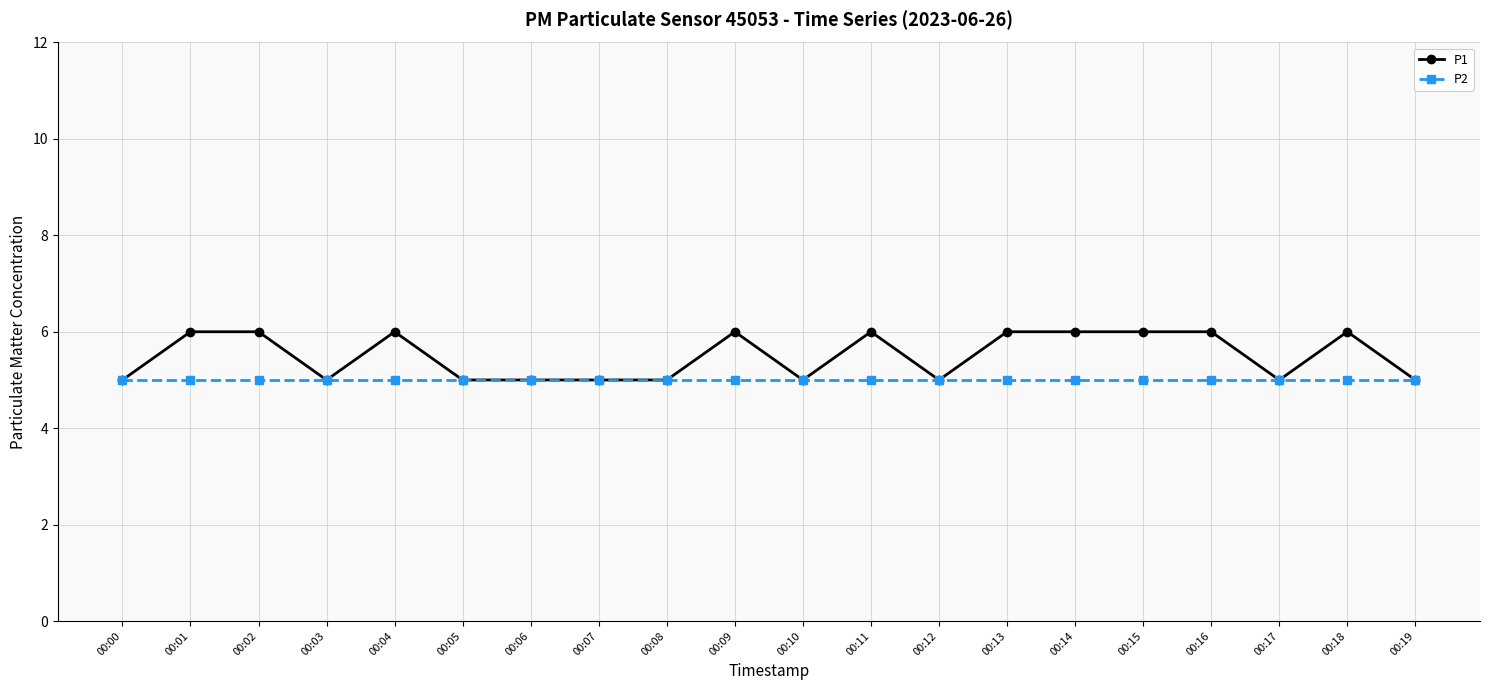

What is the value of the P2 point at the 2nd from the left?

5